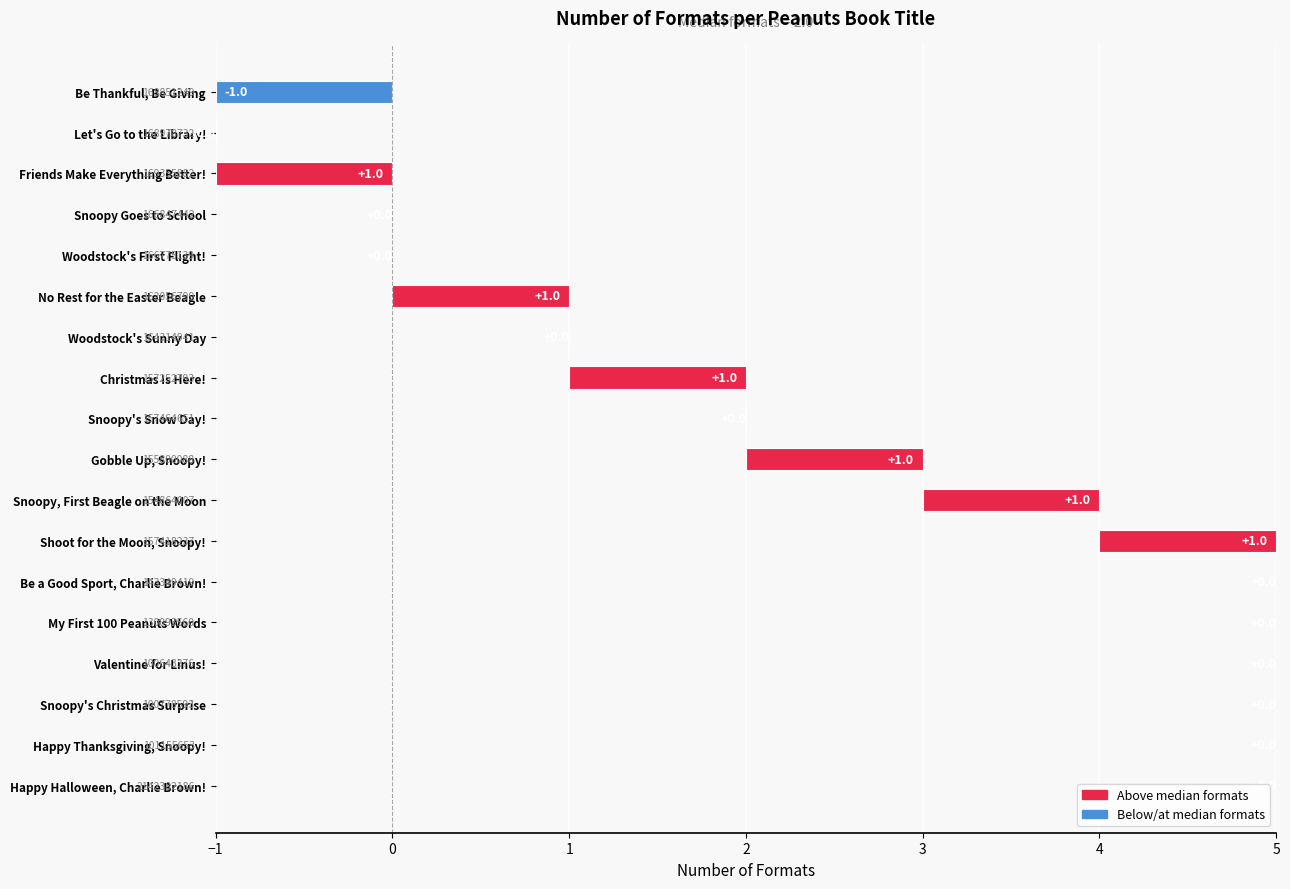

Rank the categories by value from lowest to highest.

Be Thankful, Be Giving, Let's Go to the Library!, Snoopy Goes to School, Woodstock's First Flight!, Woodstock's Sunny Day, Snoopy's Snow Day!, Be a Good Sport, Charlie Brown!, My First 100 Peanuts Words, Valentine for Linus!, Snoopy's Christmas Surprise, Happy Thanksgiving, Snoopy!, Happy Halloween, Charlie Brown!, Friends Make Everything Better!, No Rest for the Easter Beagle, Christmas Is Here!, Gobble Up, Snoopy!, Snoopy, First Beagle on the Moon!, Shoot for the Moon, Snoopy!